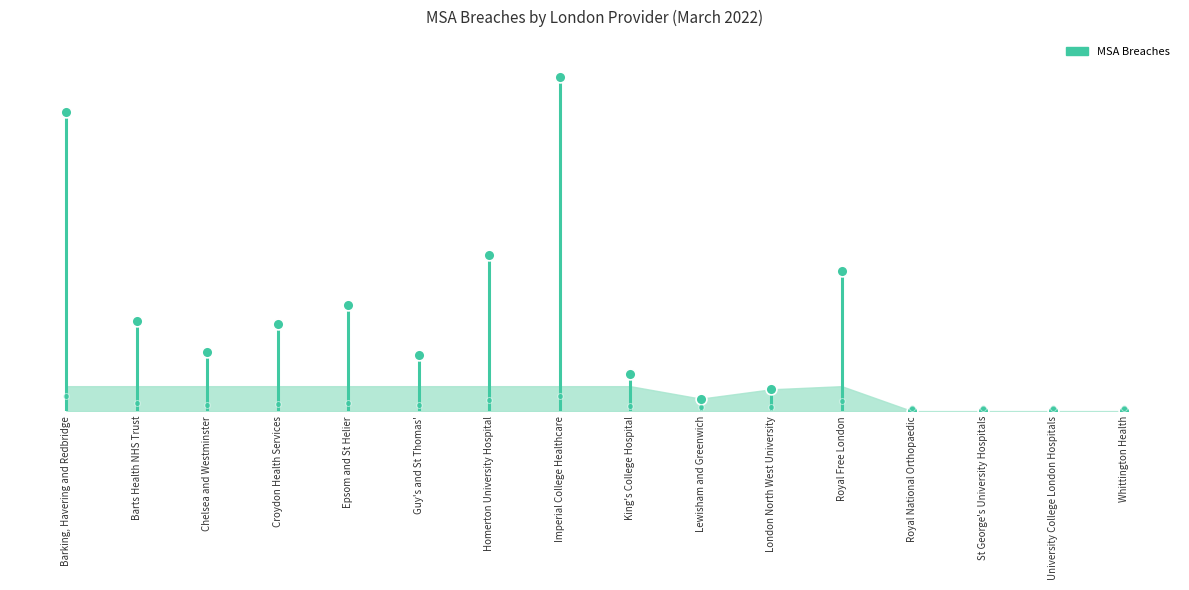

What is the ratio of the value at Lewisham and Greenwich to the value at Guy's and St Thomas'?

0.2